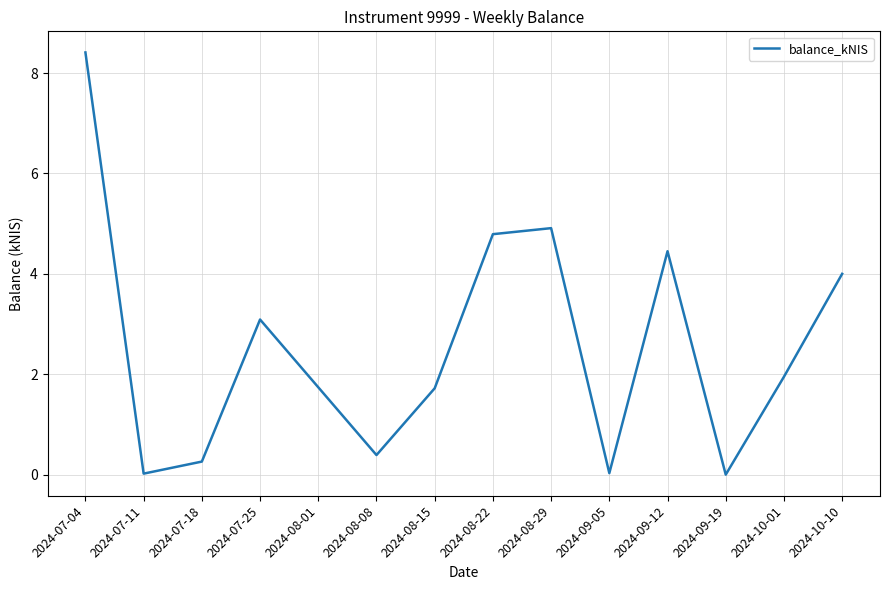

Where does the data first go above 1?

2024-07-04